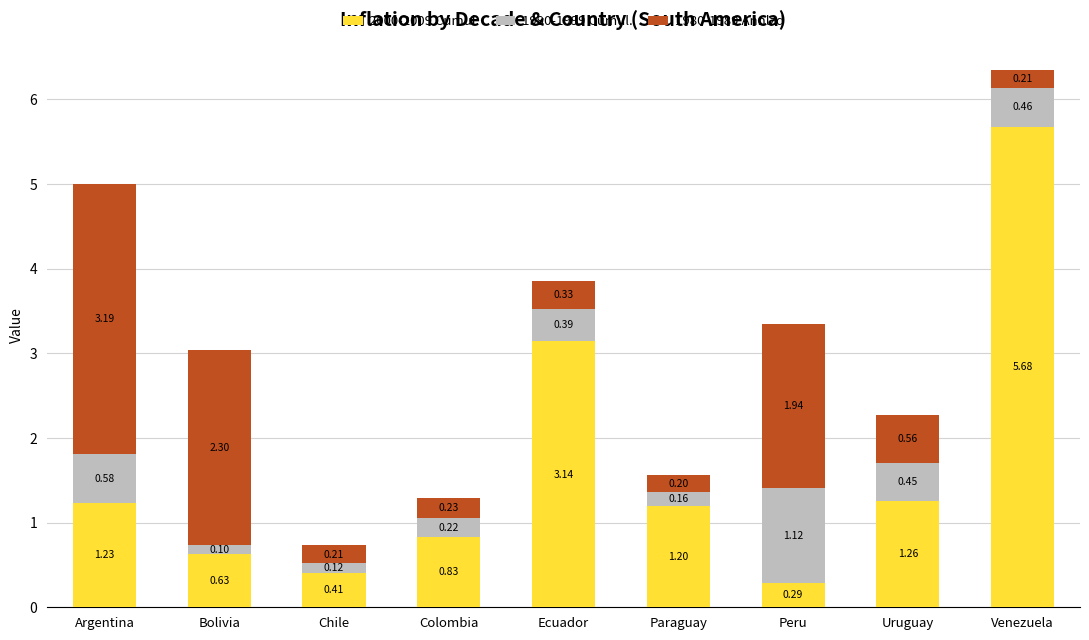

What is the difference between the maximum and minimum values in the 2000-2009 Cumul. series?

5.4